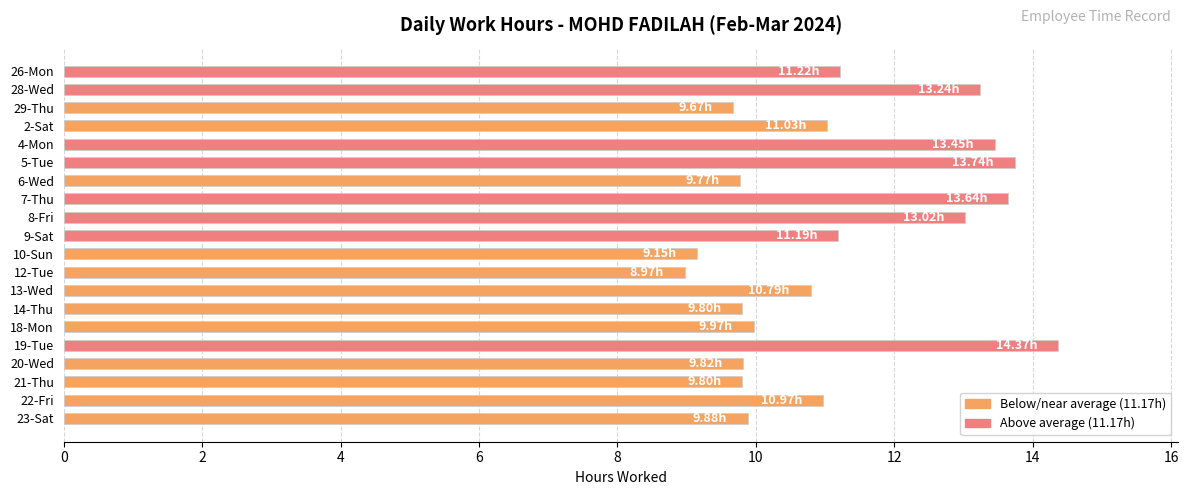

What is the sum of all values?

223.5